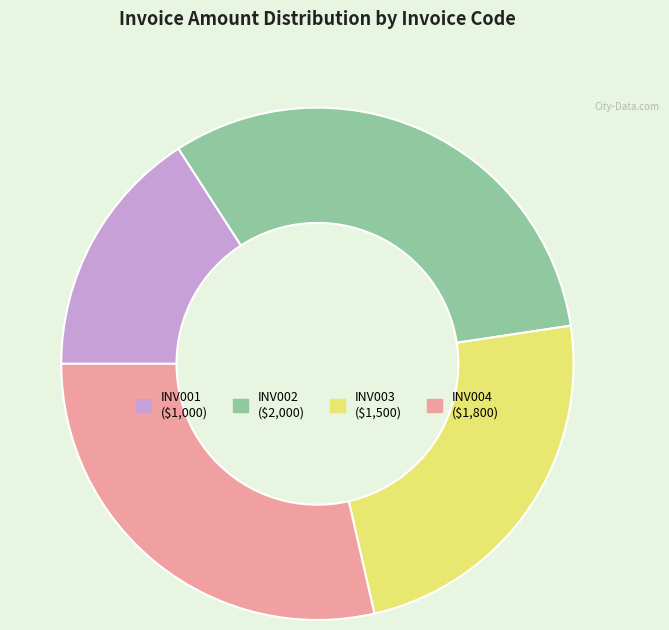

Is the sum of INV003 and INV004 greater than half?

Yes